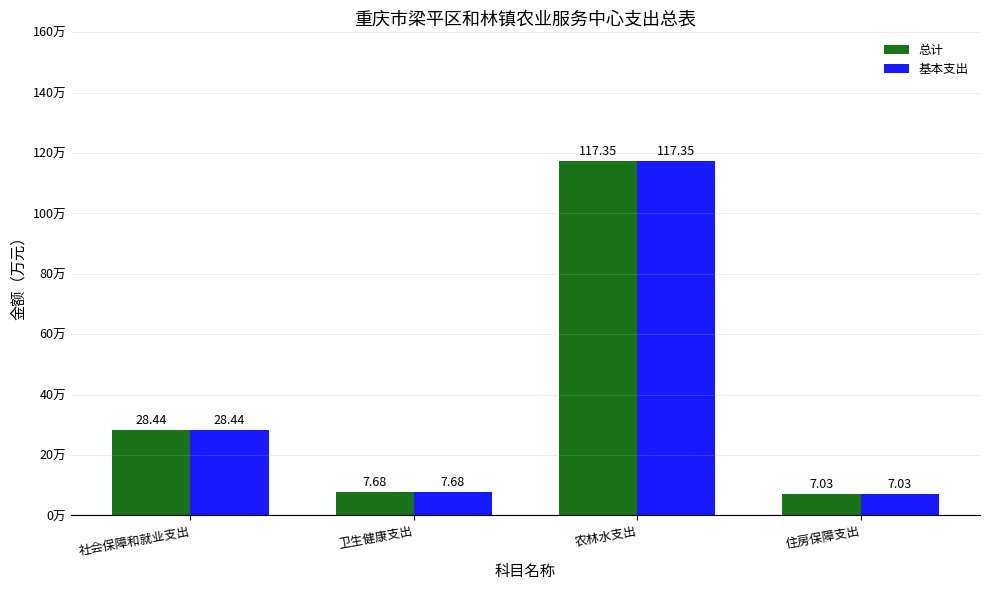

What is the label of the 3rd bar from the left?

农林水支出